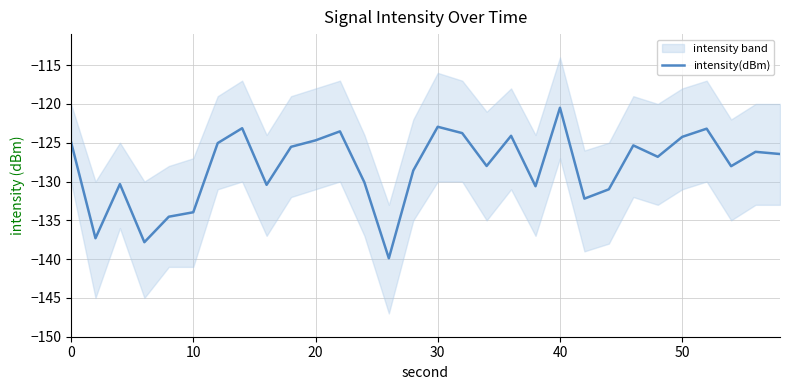

How many interior local valleys (lower than both neighbors) does the data have?

9